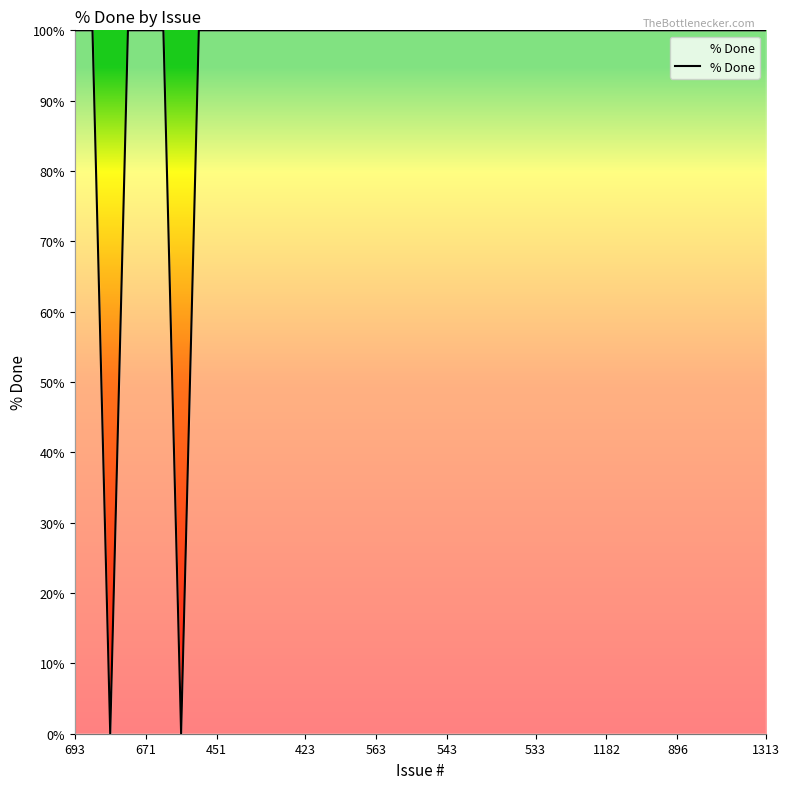

What is the greatest value displayed?

100